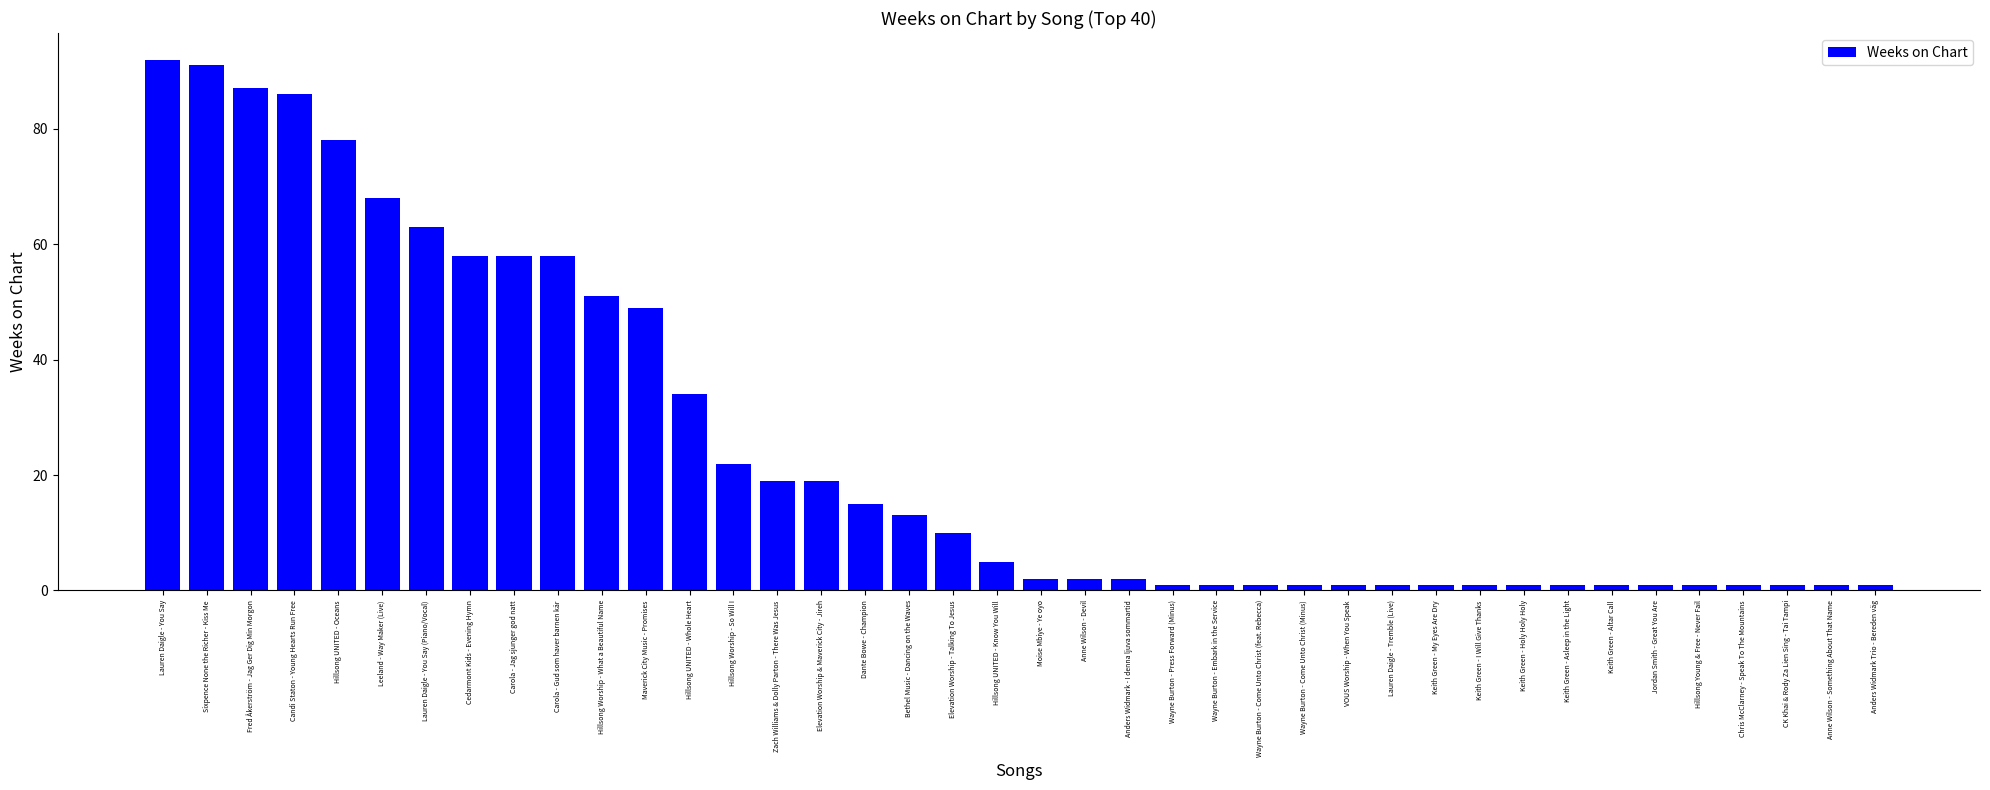

What is the label of the 4th bar from the right?

Chris McClarney - Speak To The Mountains